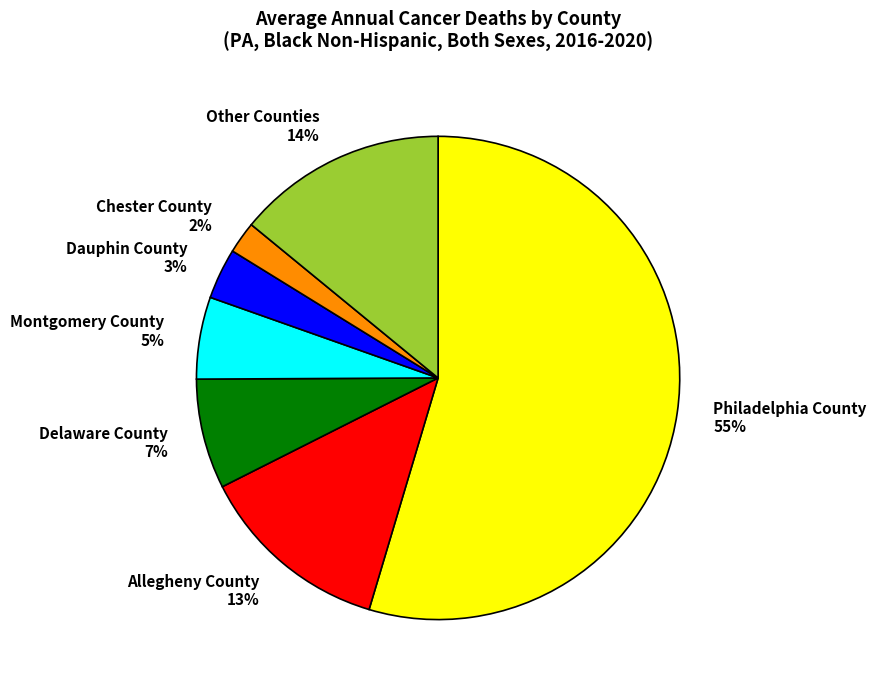

Is it true that Allegheny County 13% is 13% of the pie?

True